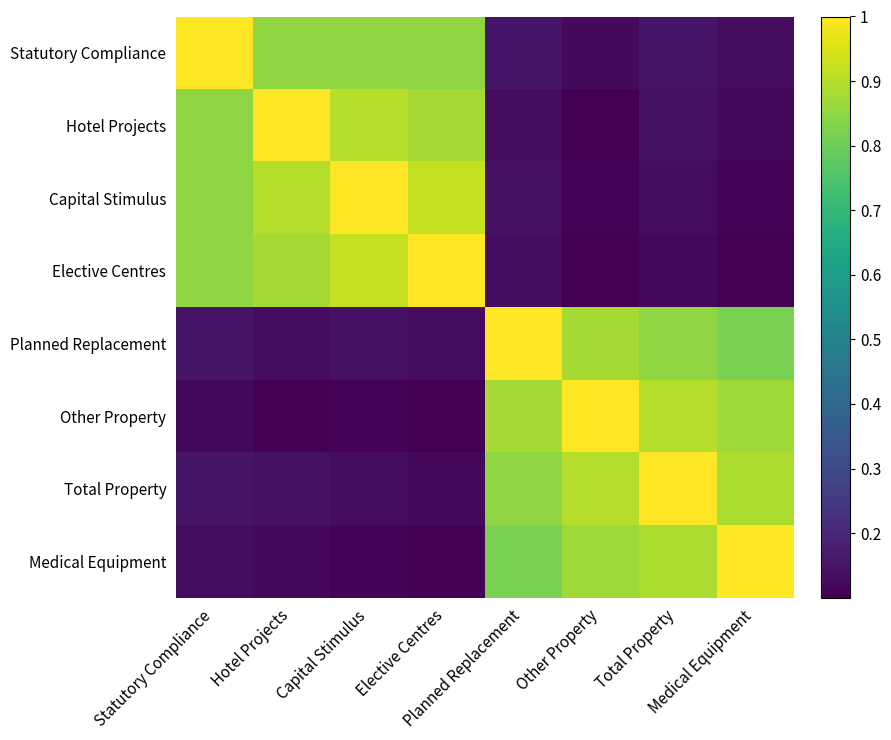

Which series has the largest range (max minus min)?

Hotel Projects